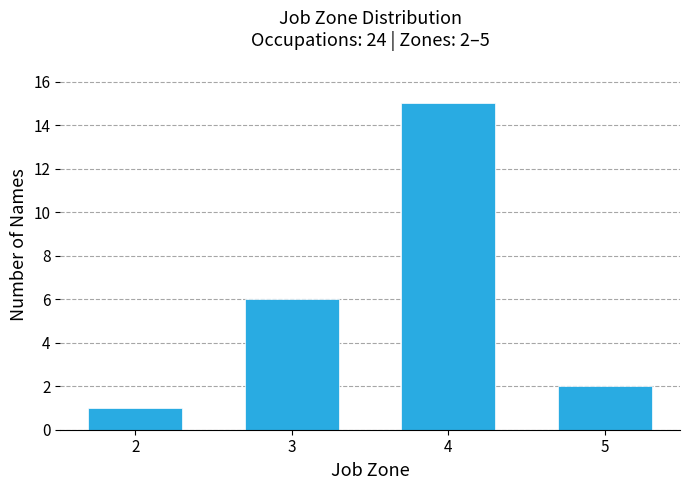

Reading right to left, transcribe all the data shown in this chart.

2	15	6	1